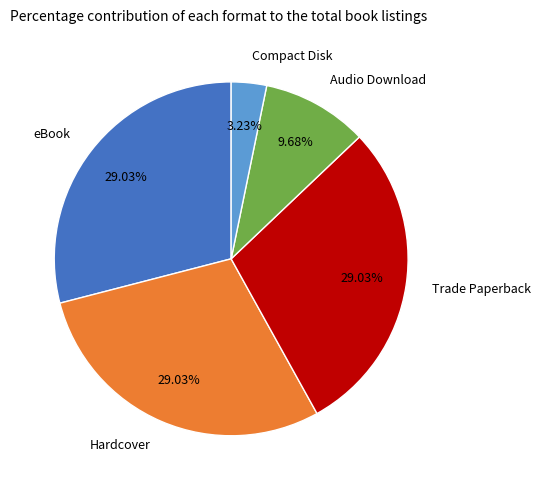

Combined, do Audio Download and Hardcover account for over 50%?

No